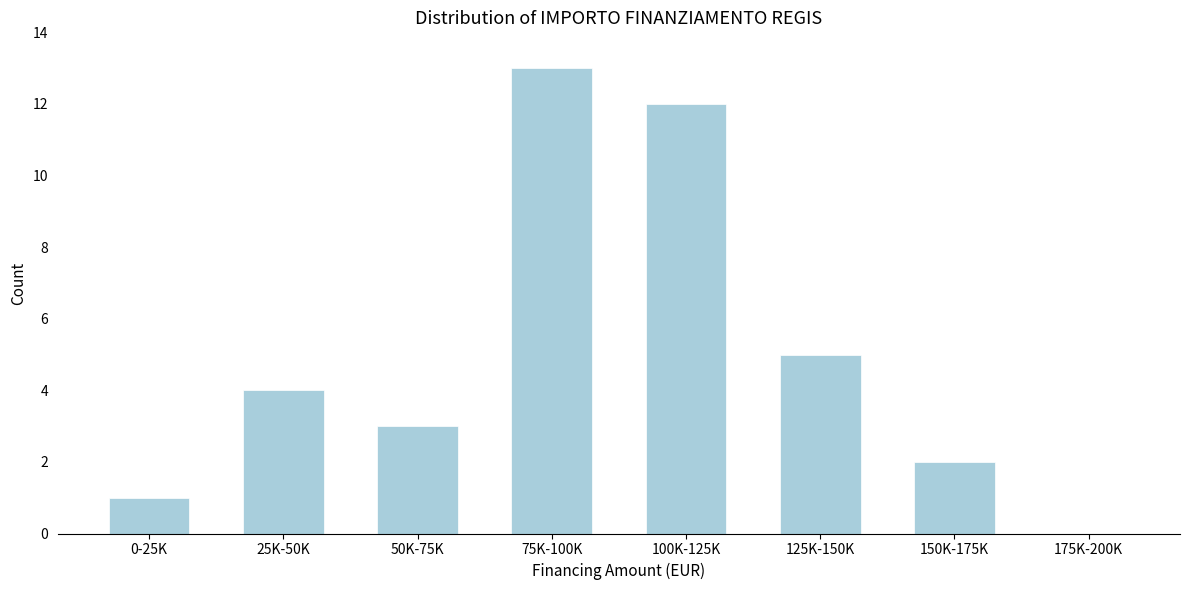

Reading left to right, transcribe all the data shown in this chart.

0-25K=1	25K-50K=4	50K-75K=3	75K-100K=13	100K-125K=12	125K-150K=5	150K-175K=2	175K-200K=0